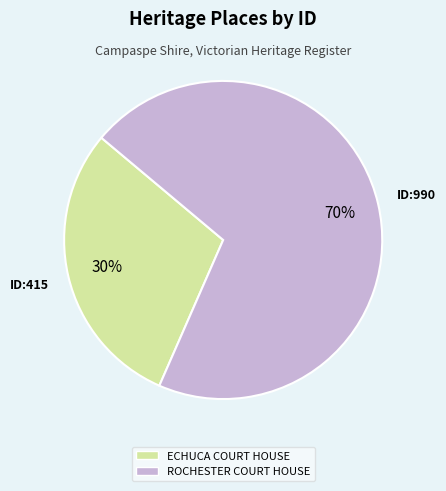

Which has a higher value, ECHUCA COURT HOUSE or ROCHESTER COURT HOUSE?

ROCHESTER COURT HOUSE